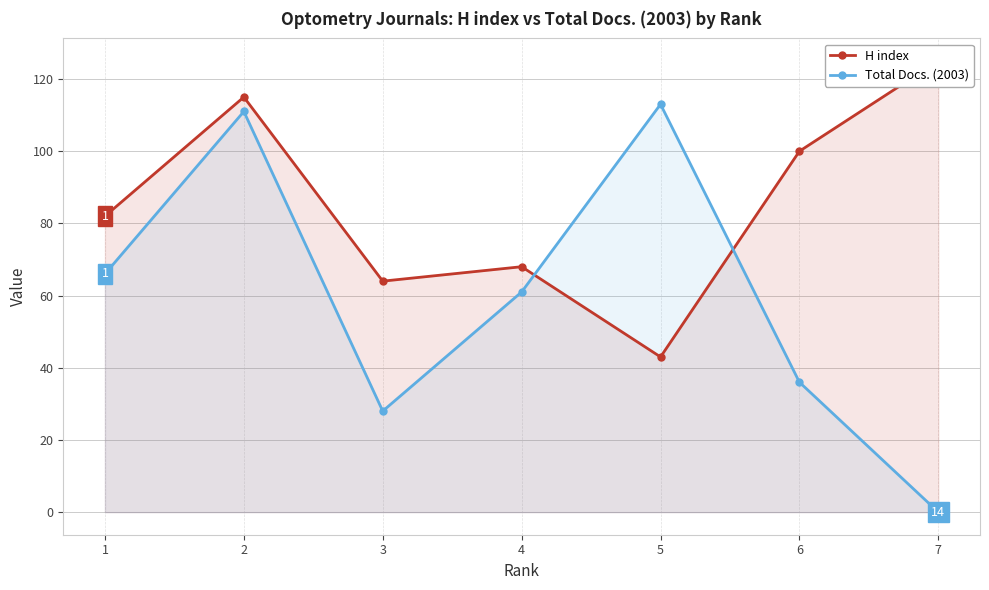

Between which two adjacent categories do H index and Total Docs. (2003) first intersect?

4 and 5